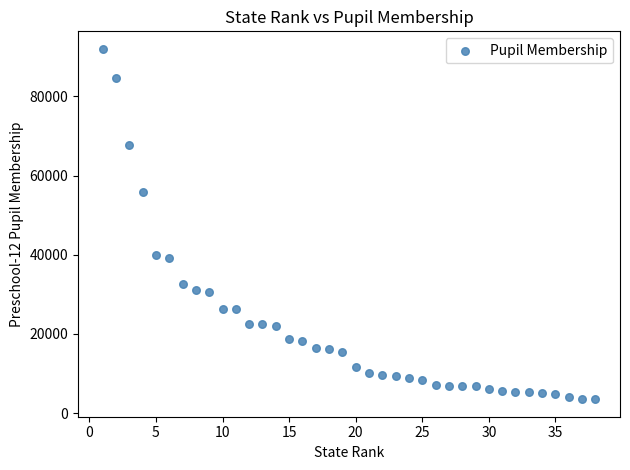

What is the range of X values (max minus min)?

37